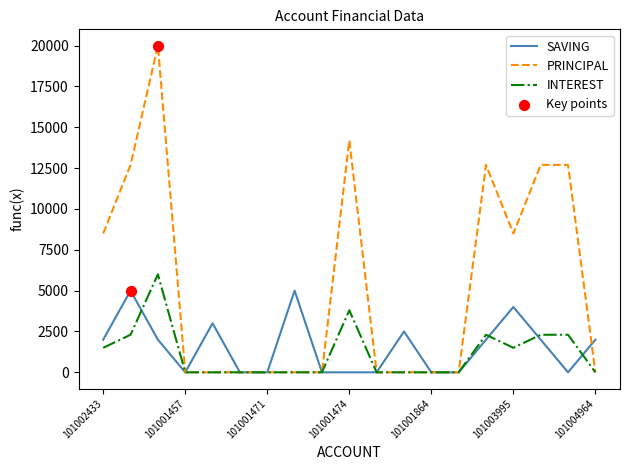

What is the maximum value shown in the chart?

20000